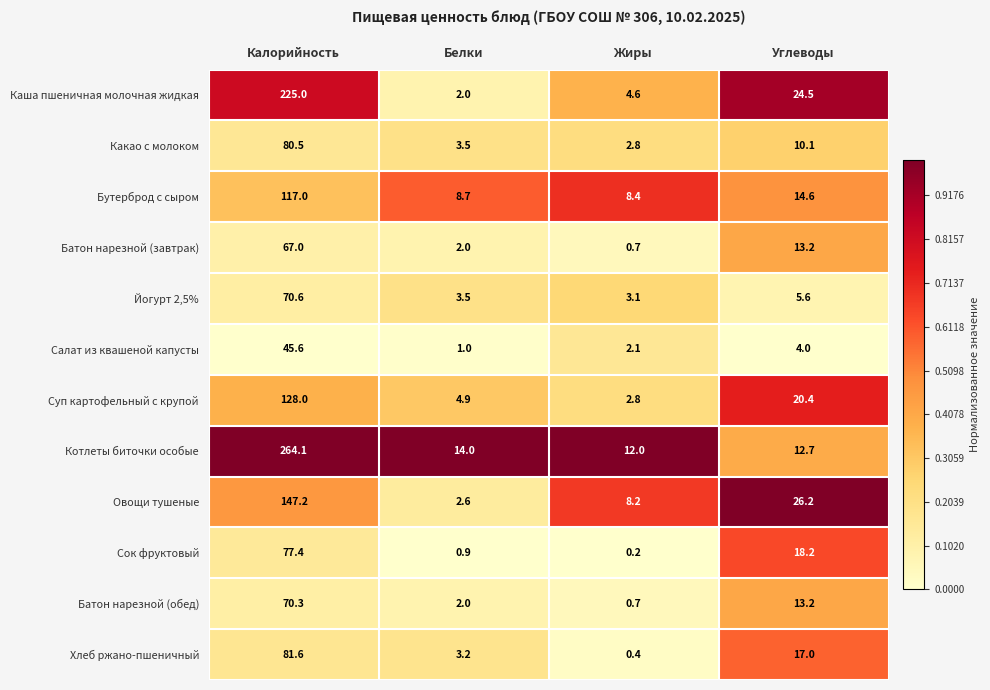

Read the Бутерброд с сыром value at Жиры.

8.4